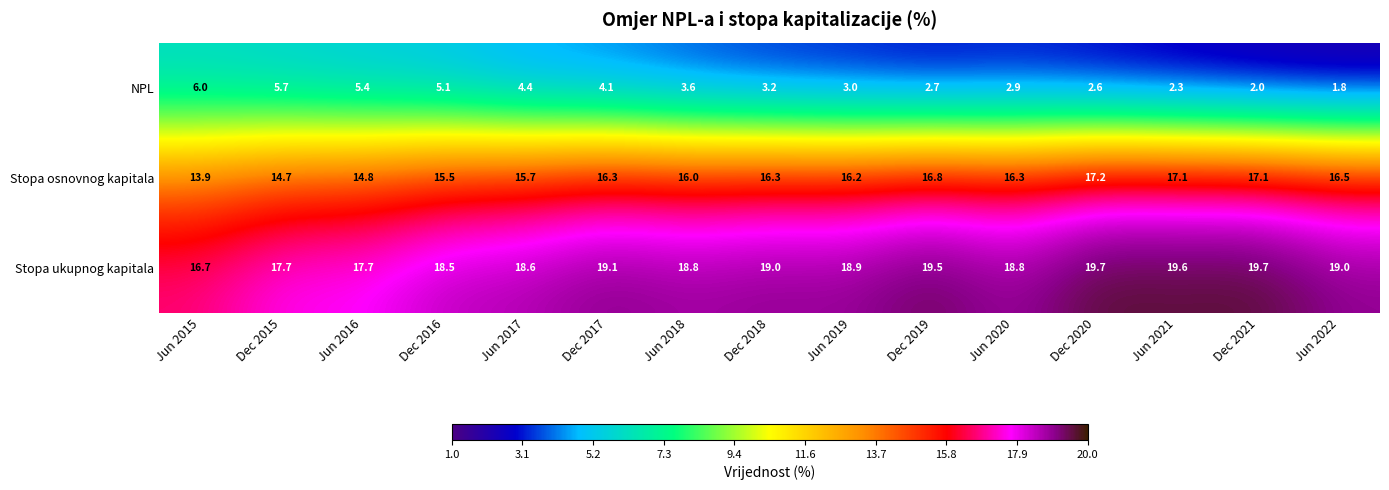

Rank the series at Jun 2022 from highest to lowest value.

Stopa ukupnog kapitala, Stopa osnovnog kapitala, NPL